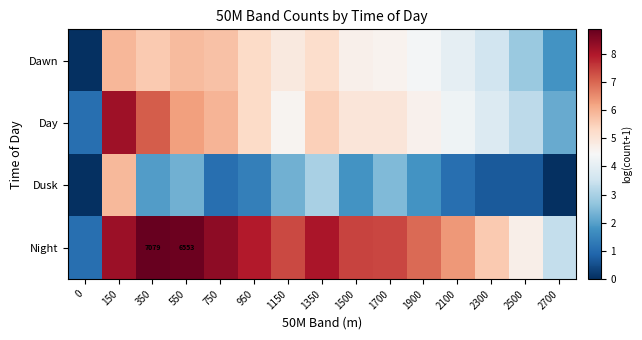

How many data points in Day are less than 4?

4